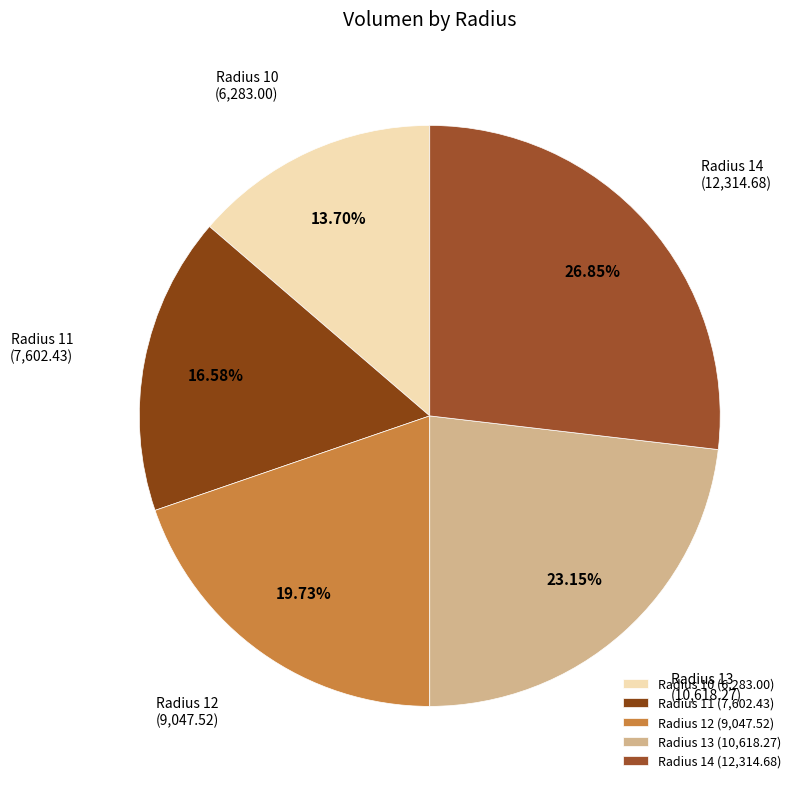

Combined, do Radius 11 and Radius 12 account for over 50%?

No